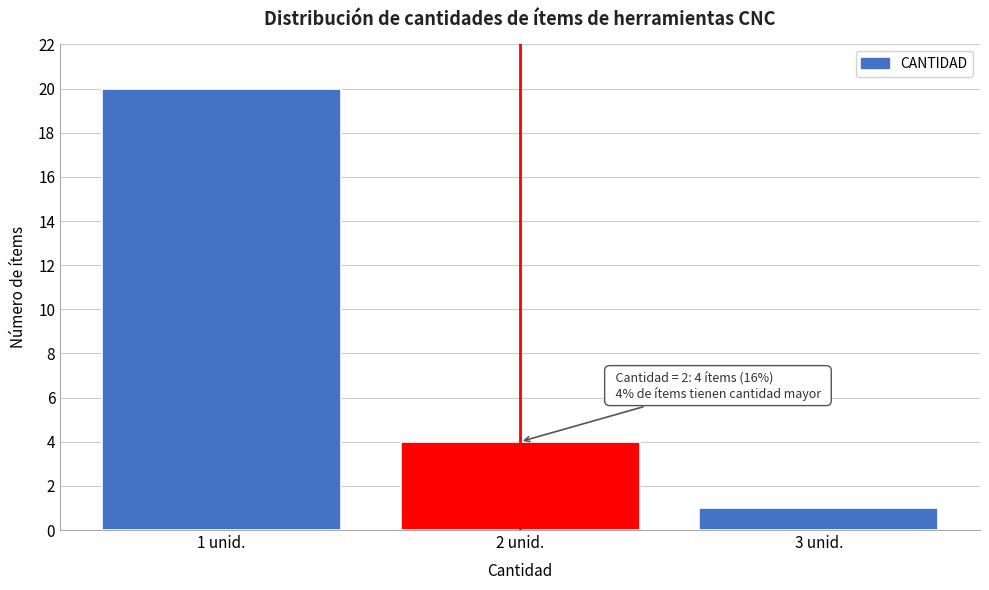

Reading right to left, extract all data points from this chart.

1	4	20